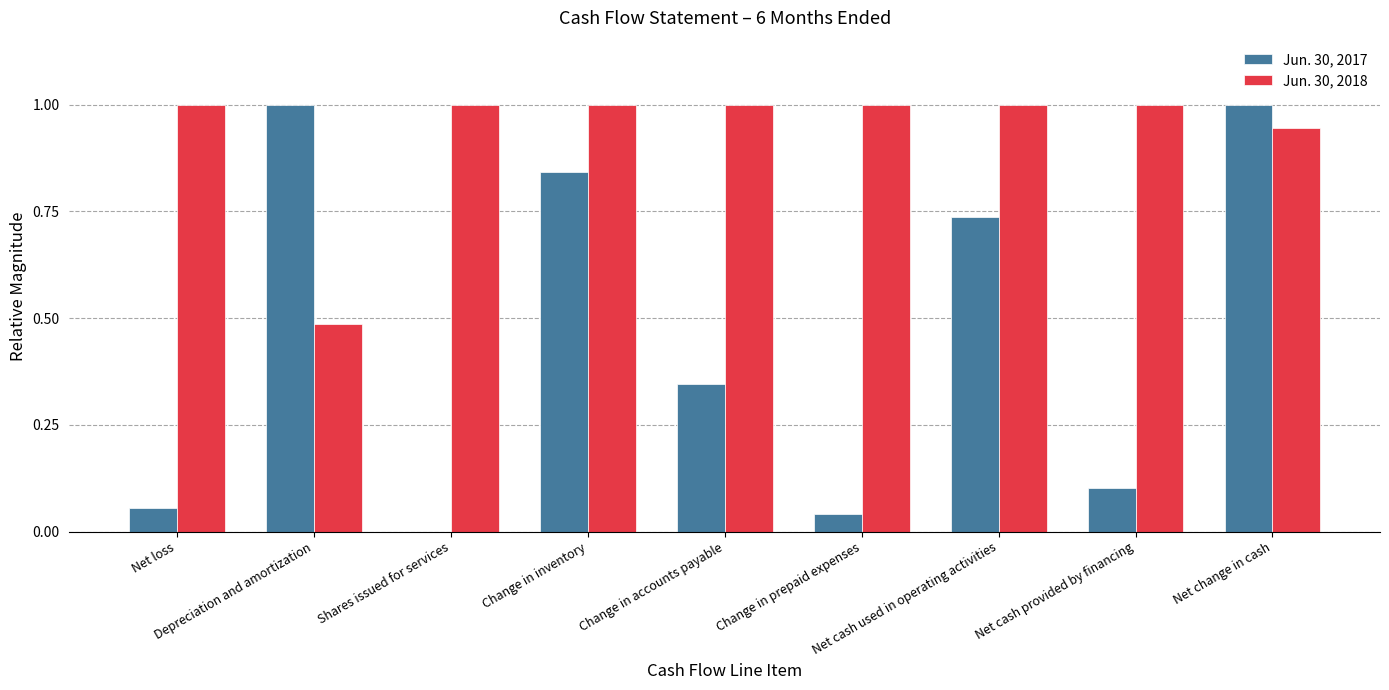

Are the bars grouped side by side (vs. stacked)?

Yes